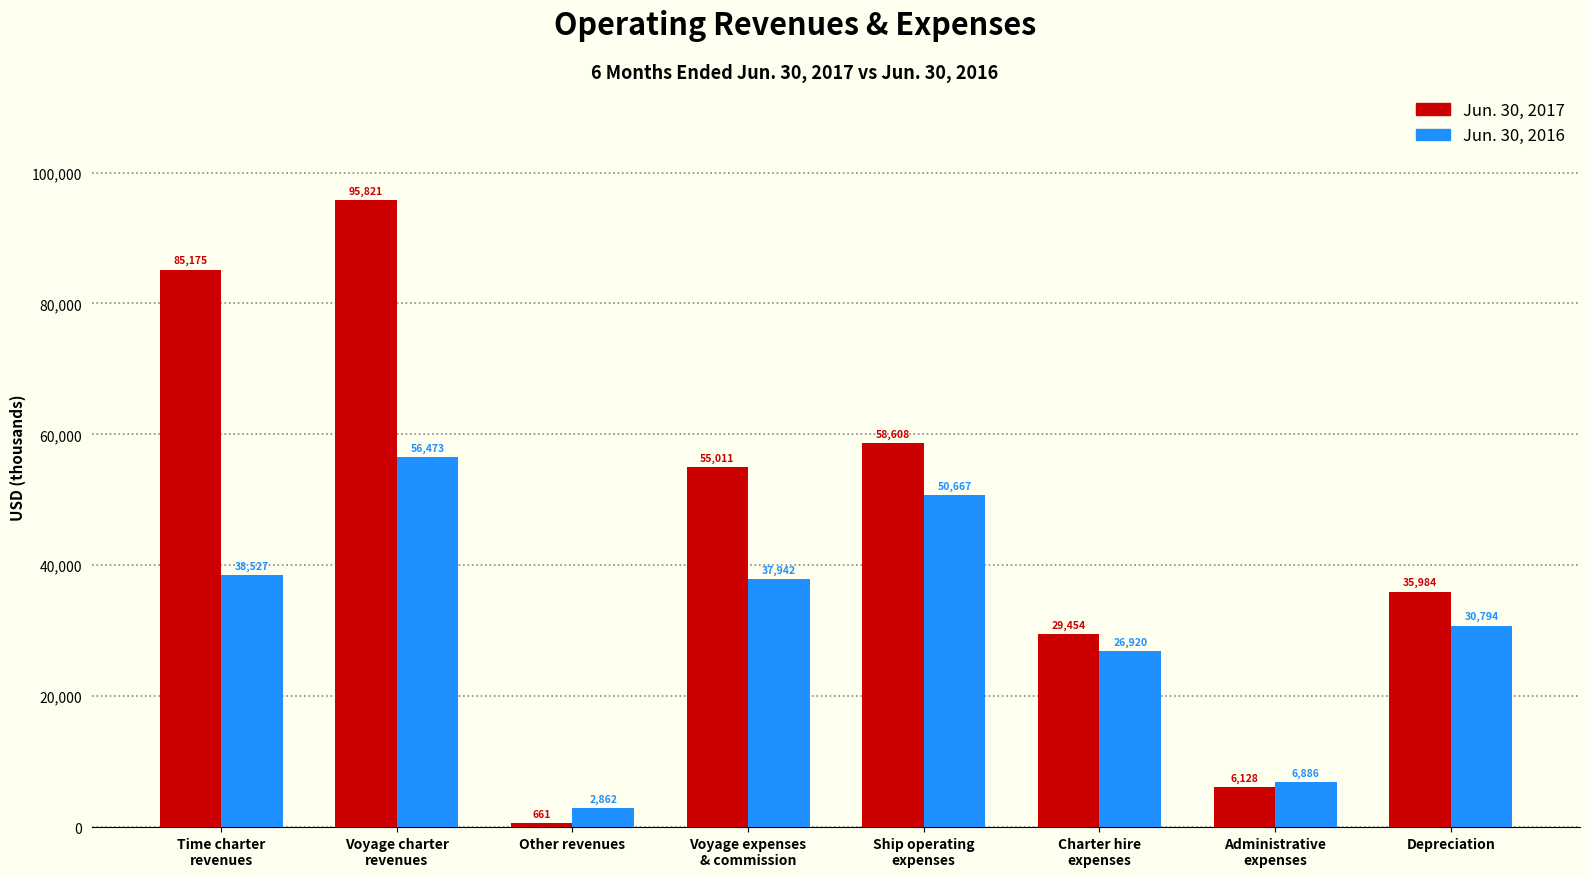

Read the Jun. 30, 2016 value at Voyage charter
revenues.

56473